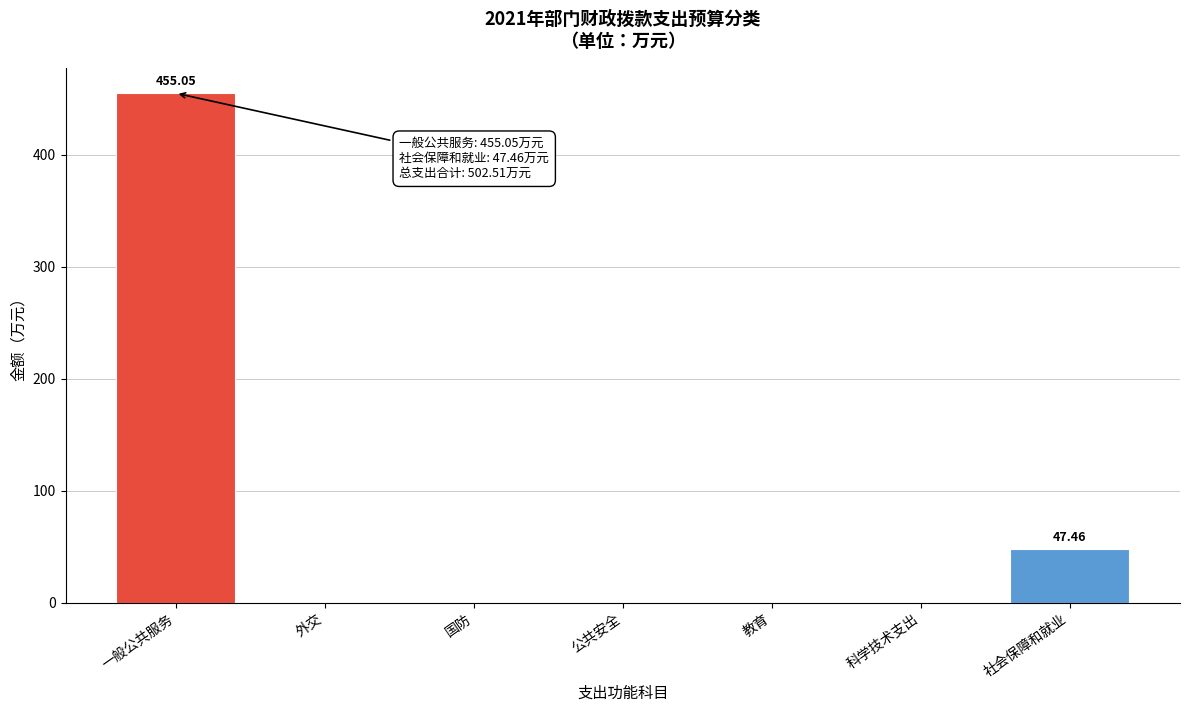

Where is the data nearest to the value 227?

社会保障和就业